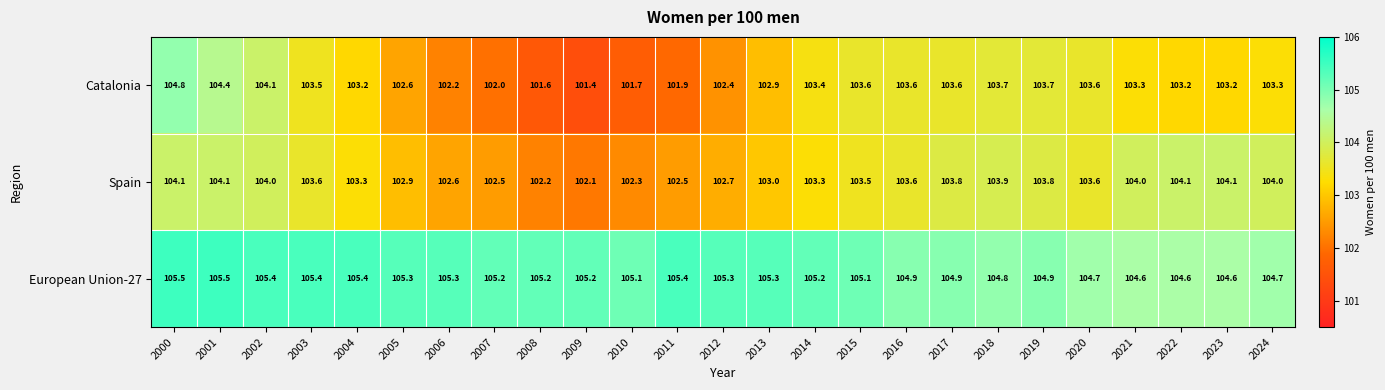

What is the smallest value displayed?

101.4